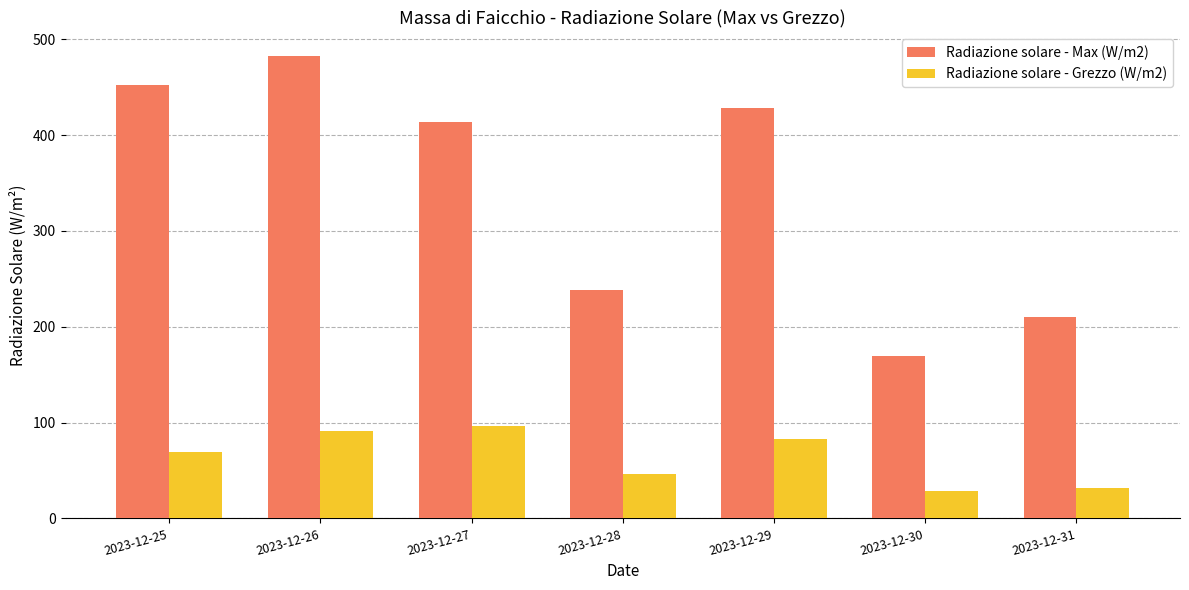

What is the sum of the Radiazione solare - Max (W/m2) values at 2023-12-29 and 2023-12-26?

911.0